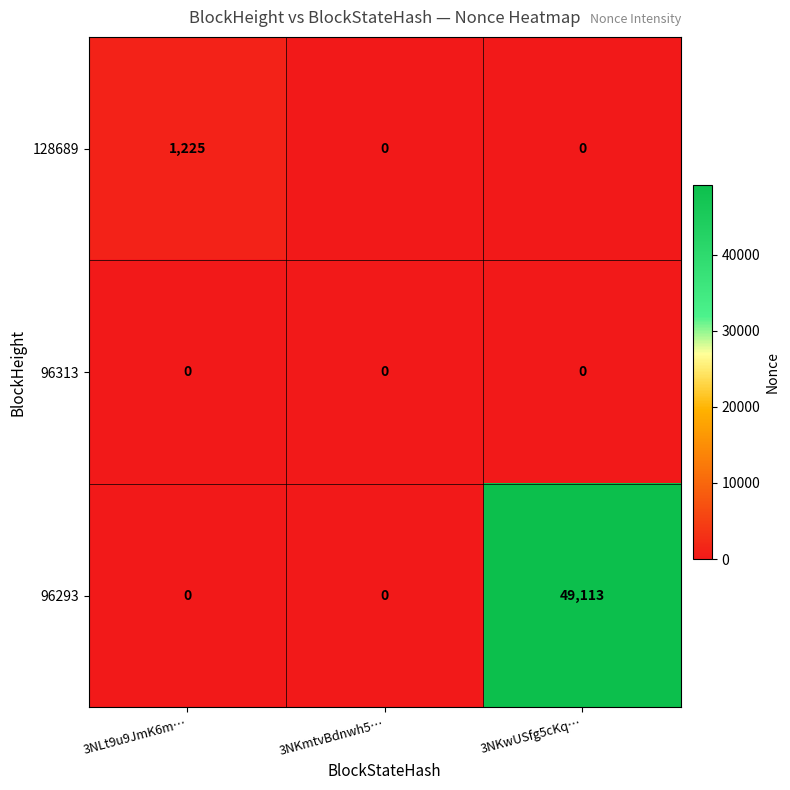

Between 3NLt9u9JmK6m… and 3NKwUSfg5cKq…, which series saw the biggest shift?

96293